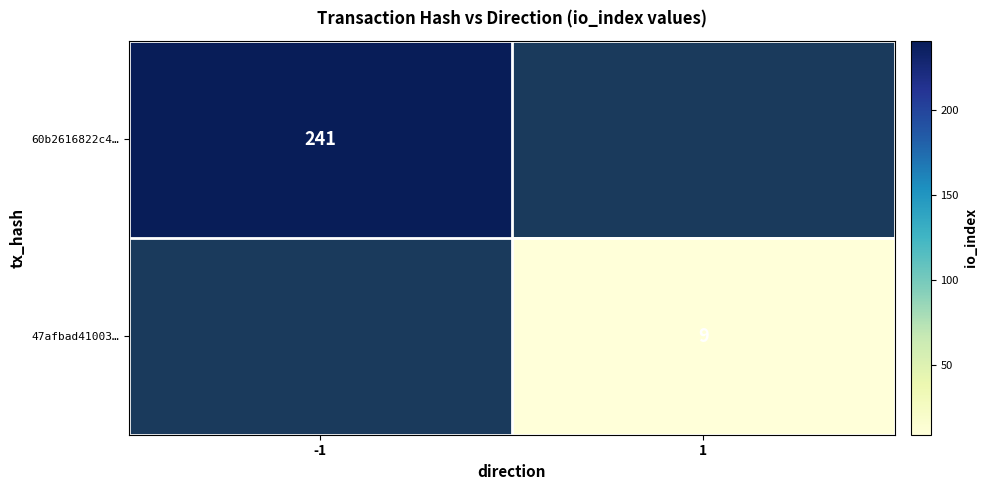

What is the smallest value displayed?

9.0